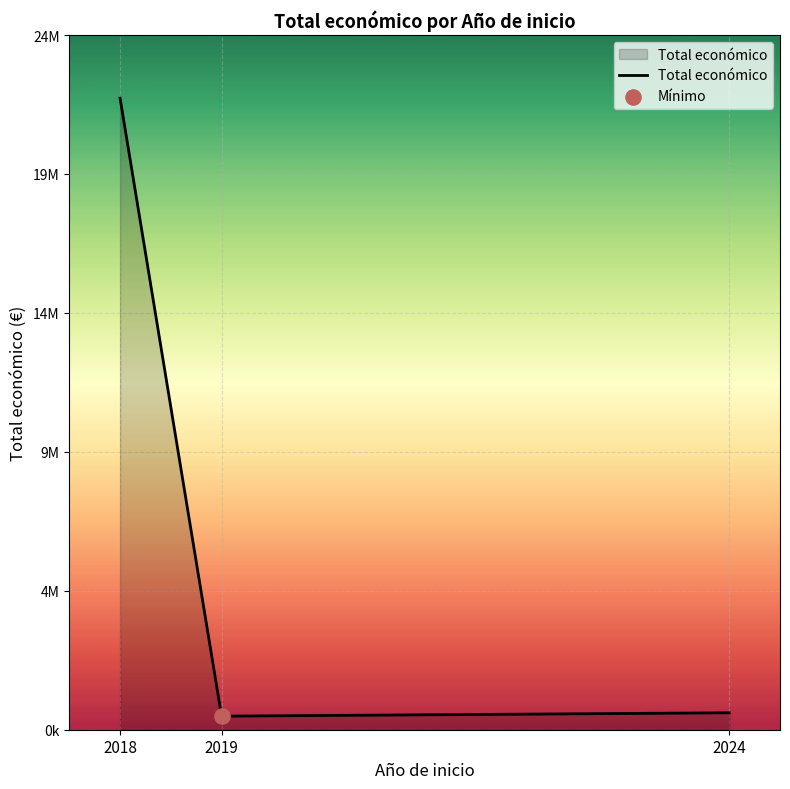

Does the chart have visible grid lines?

Yes